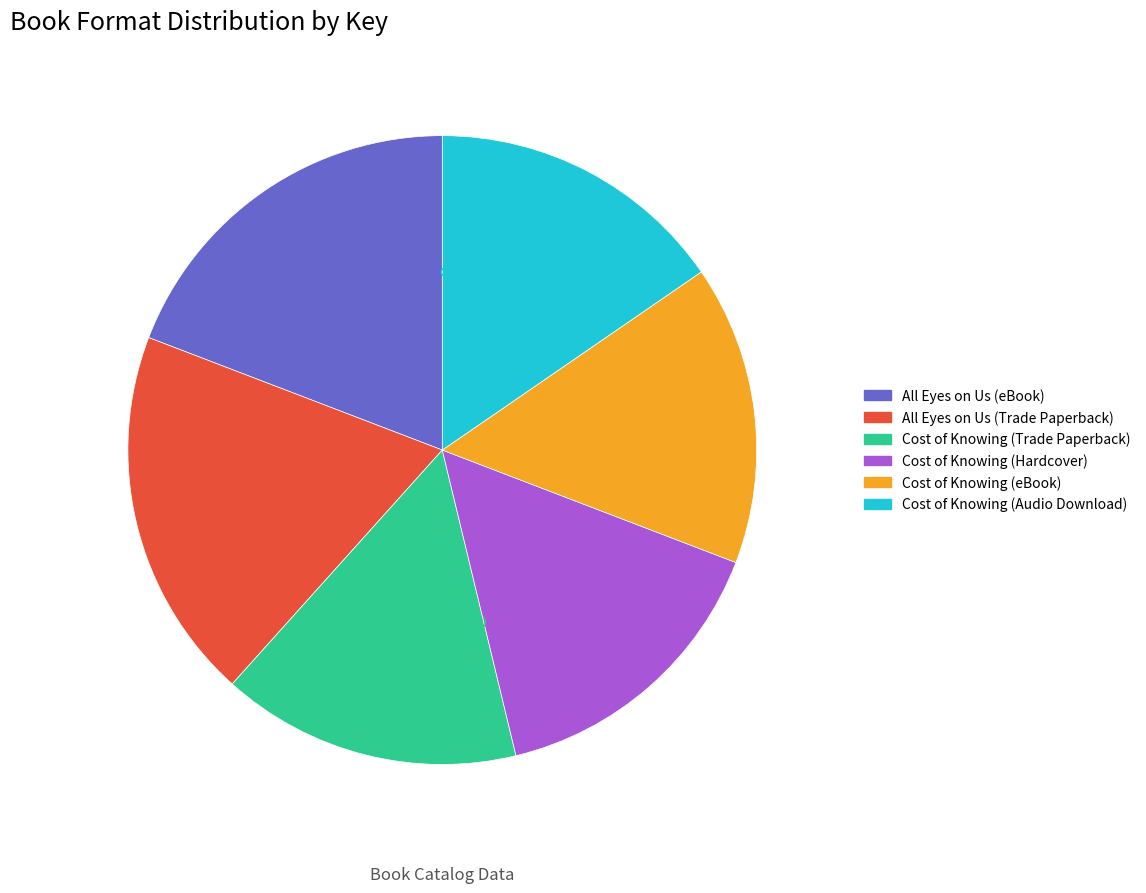

What is the ratio of the value at All Eyes on Us (Trade Paperback) to the value at Cost of Knowing (Audio Download)?

1.2